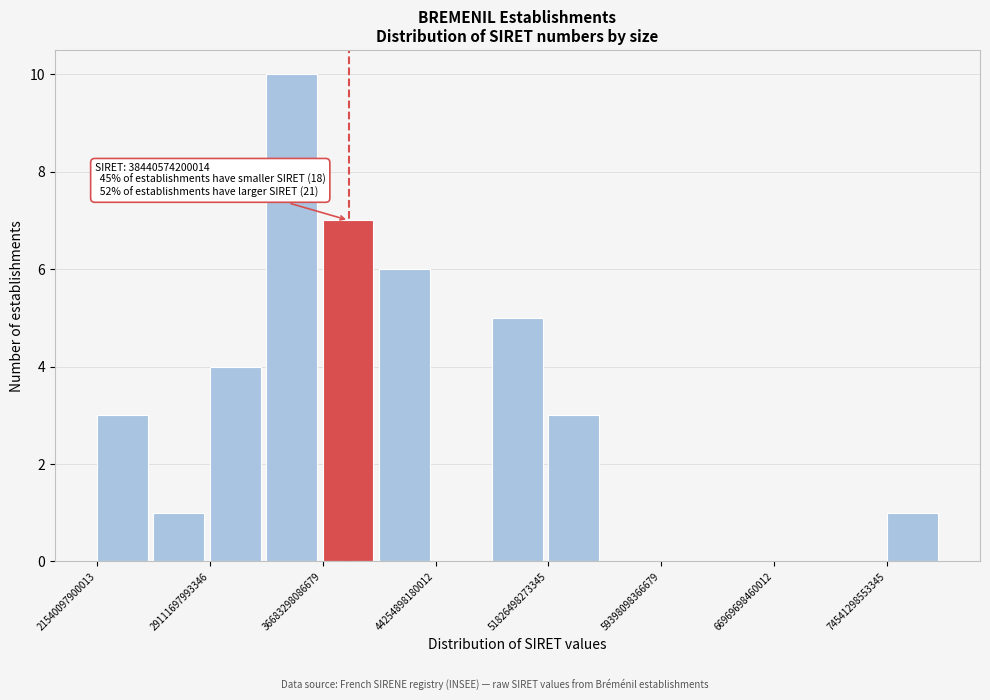

Around what value on the x-axis is the tallest bar? Give the approximate position of its centre, as read against the axis.

35000000000000